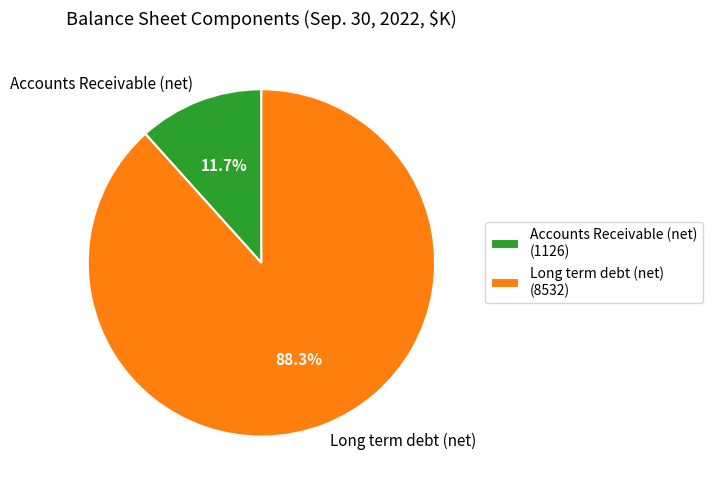

How many segments does this pie chart have?

2